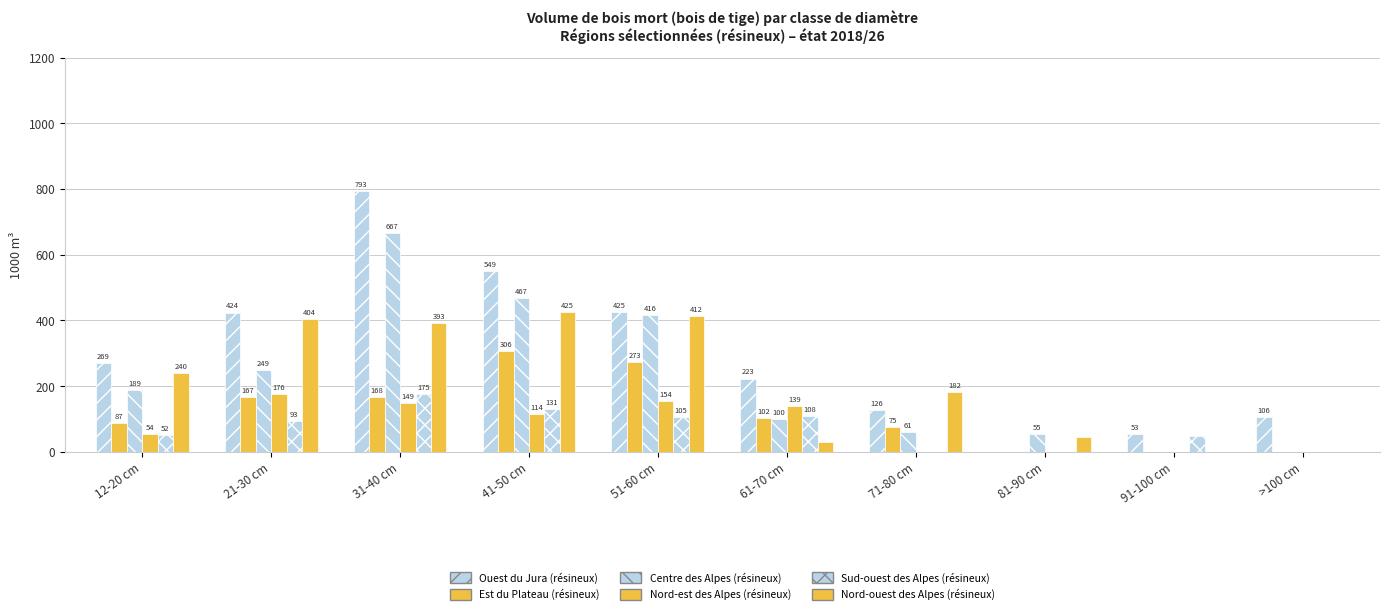

Are the bars grouped side by side (vs. stacked)?

Yes